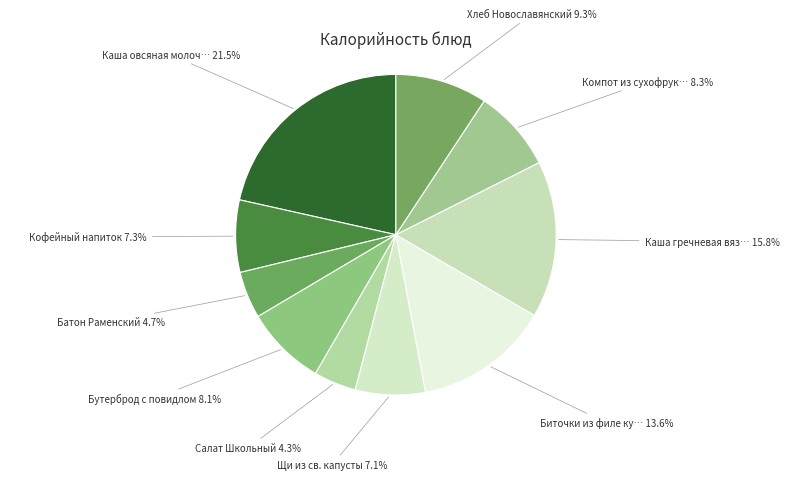

Is there a majority slice in this chart?

No